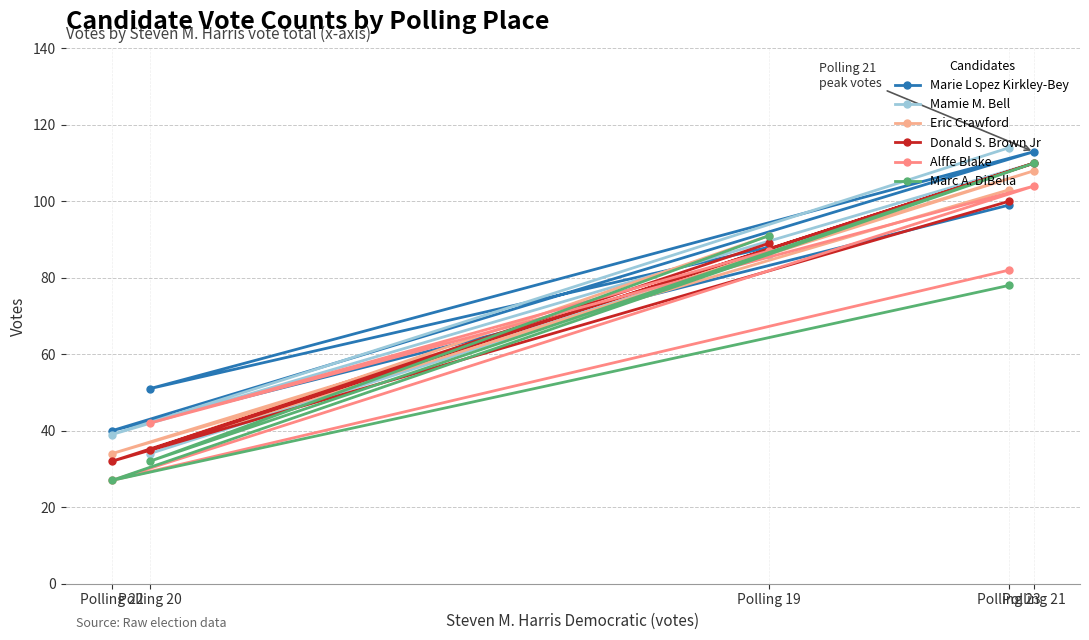

True or false: Donald S. Brown Jr has more than 1 points higher than both neighbors.

False